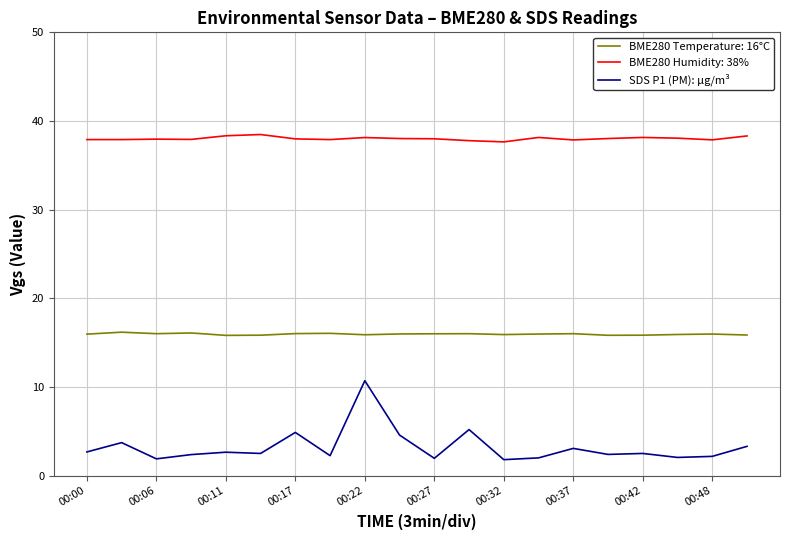

Which series has the widest spread of values?

SDS P1 (PM): µg/m³